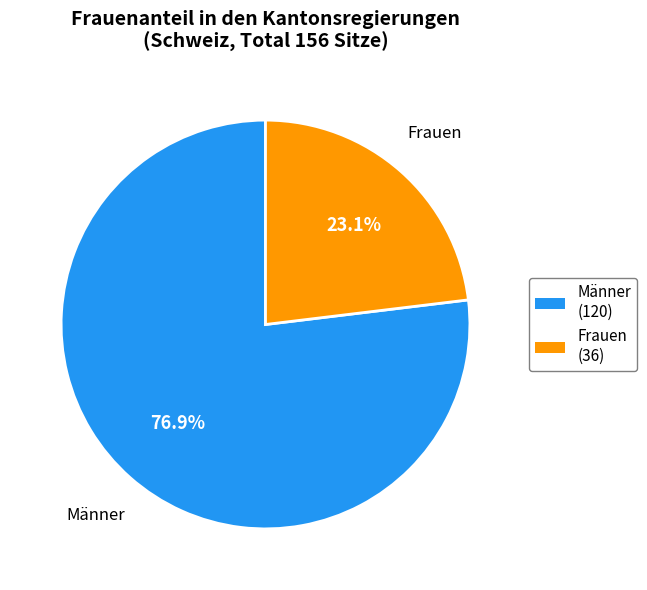

How many slices are in this pie chart?

2